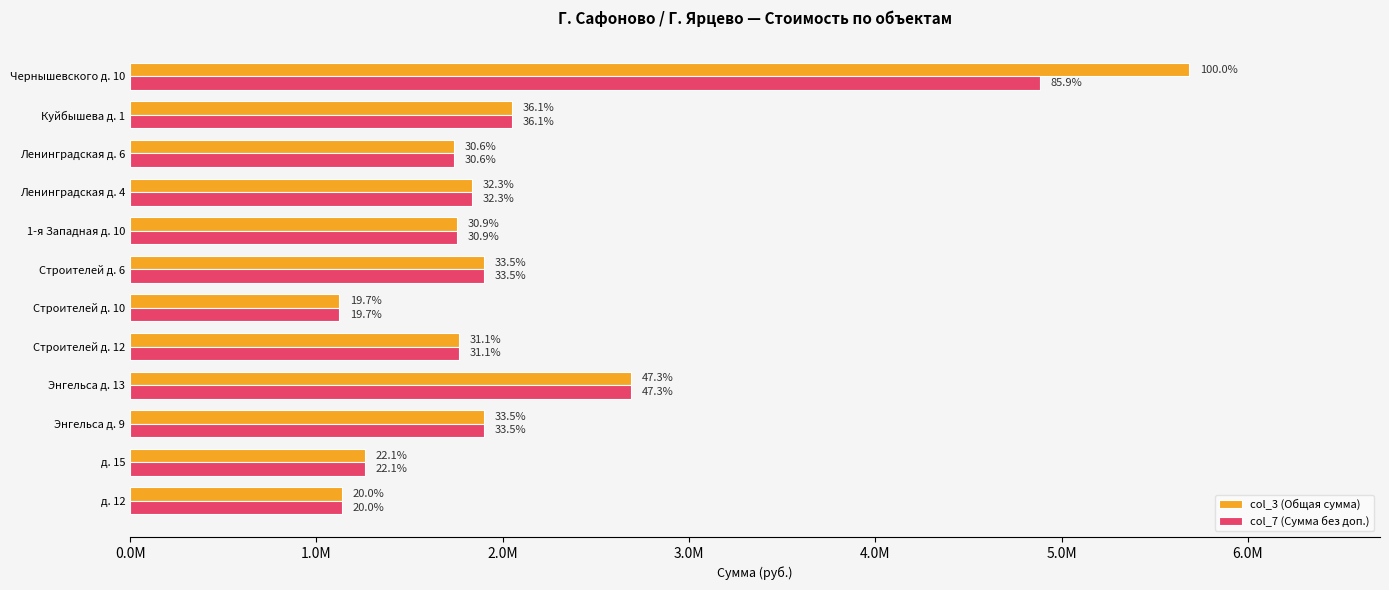

List the series in order of their peak value, highest first.

col_3 (Общая сумма), col_7 (Сумма без доп.)